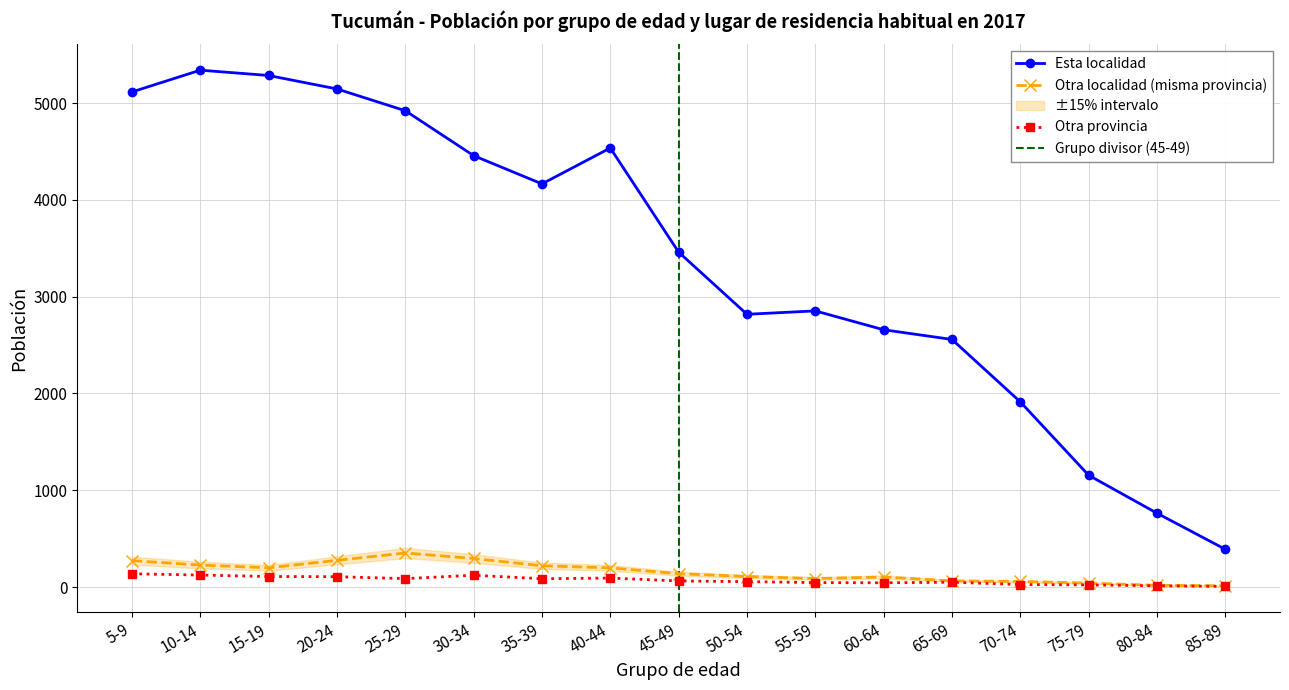

How many lines are shown in the chart?

3